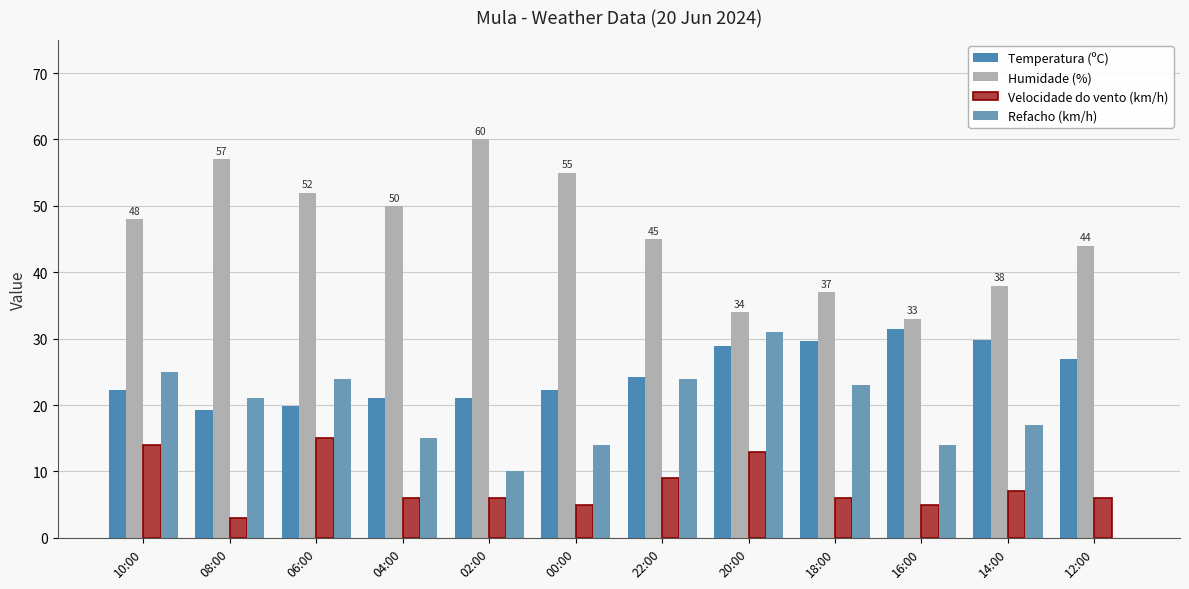

Rank the series by their maximum value, from highest to lowest.

Humidade (%), Temperatura (ºC), Refacho (km/h), Velocidade do vento (km/h)